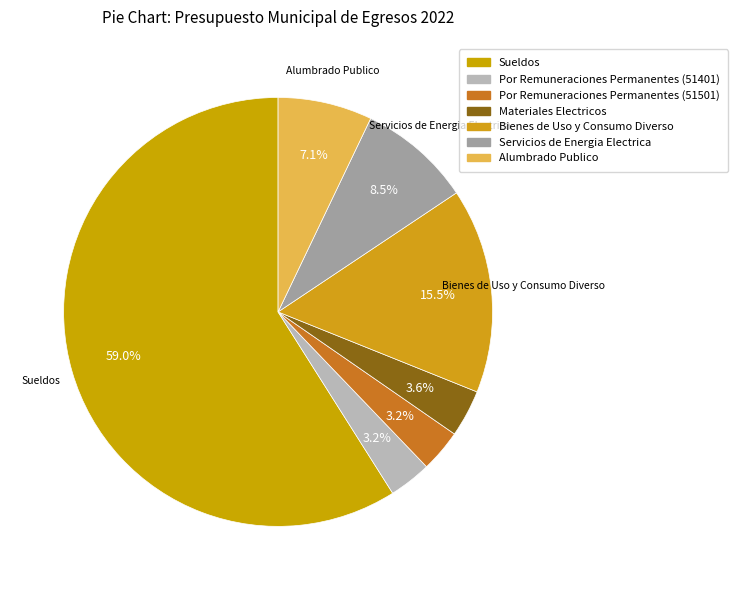

Does Sueldos account for over 50% of the chart?

Yes